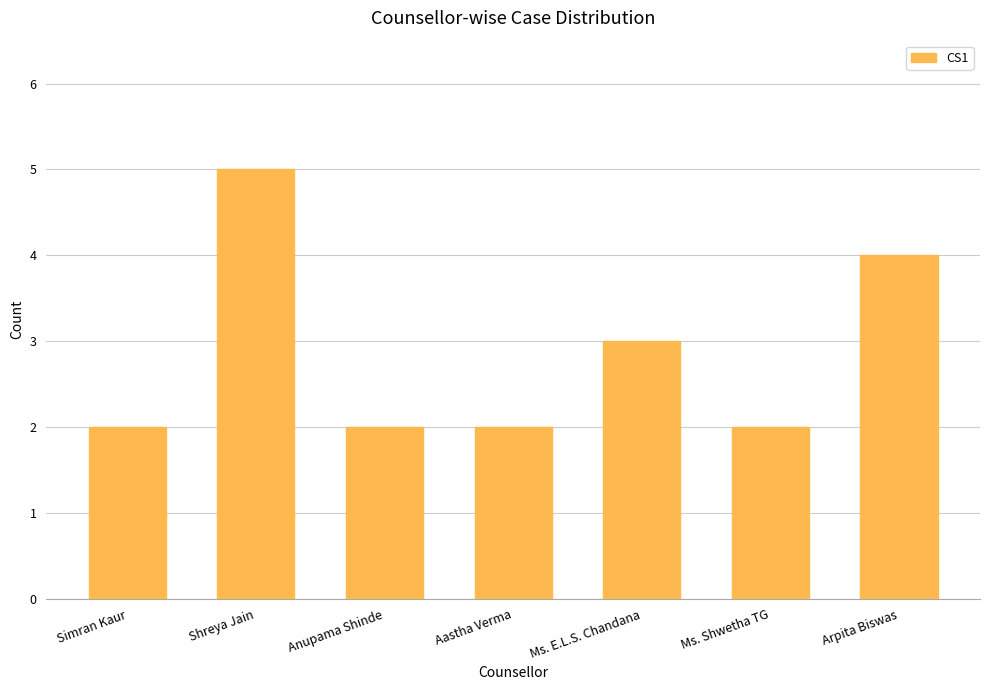

What is the difference between the maximum and minimum values?

3